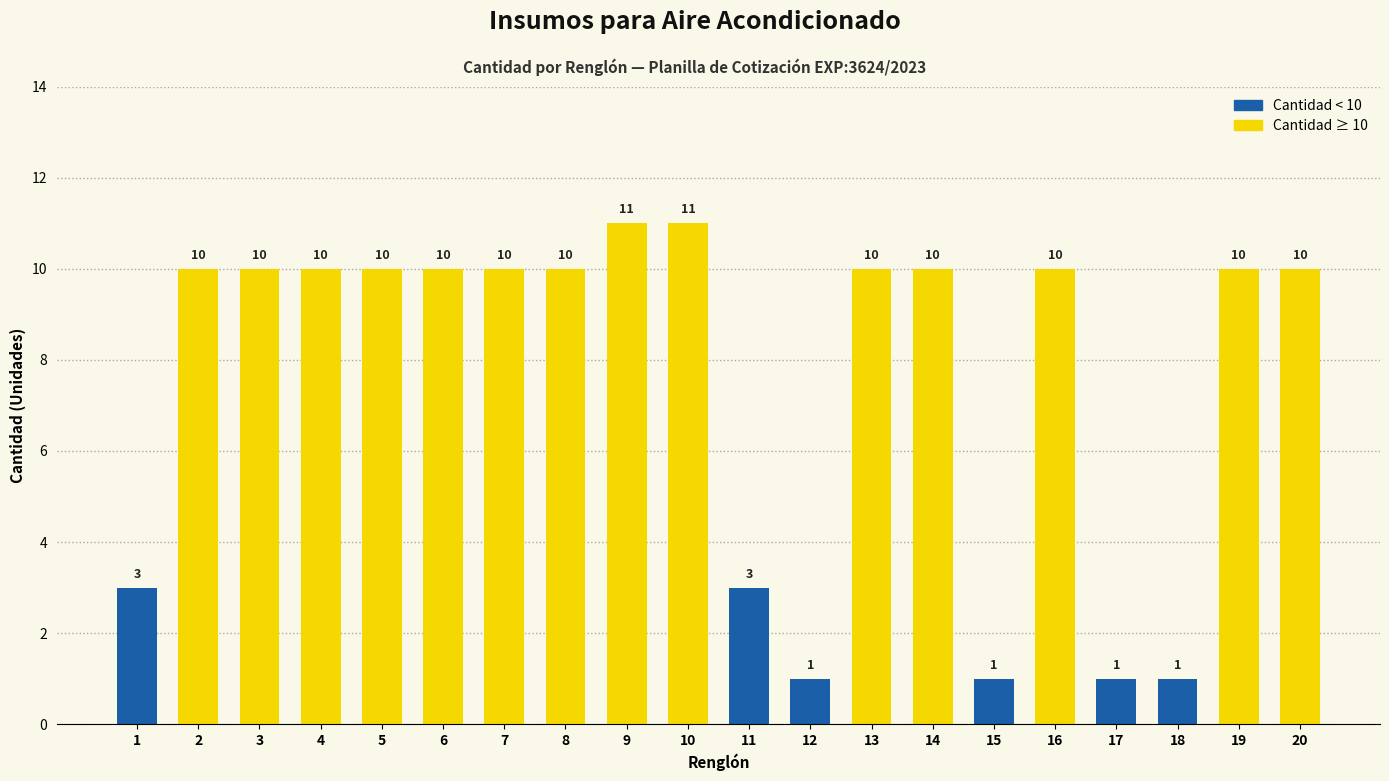

List the labels in order of value, largest first.

Renglón 9, Renglón 10, Renglón 2, Renglón 3, Renglón 4, Renglón 5, Renglón 6, Renglón 7, Renglón 8, Renglón 13, Renglón 14, Renglón 16, Renglón 19, Renglón 20, Renglón 1, Renglón 11, Renglón 12, Renglón 15, Renglón 17, Renglón 18